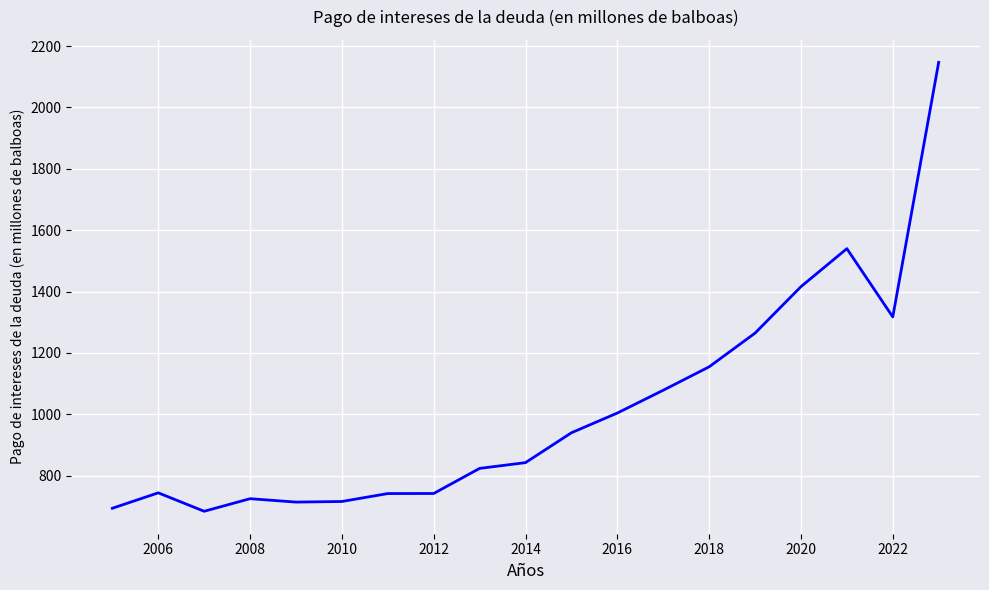

How many lines are shown in the chart?

1